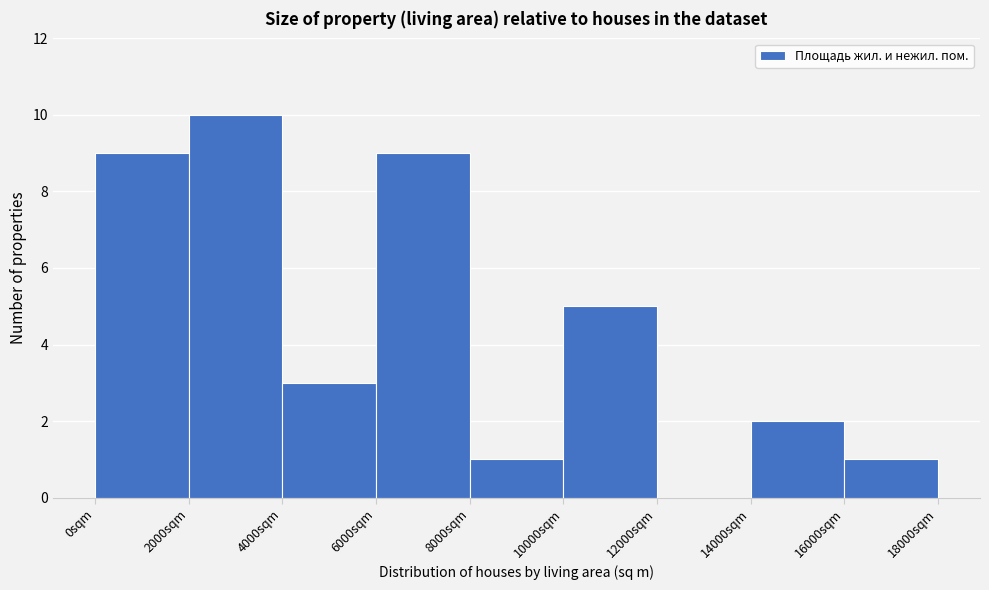

Reading left to right, list every bar in this chart as the range it spans on the x-axis followed by its height. The values are not printed on the chart, so give them approximately, as read against the axis.

0 to 2000: 9
2000 to 4000: 10
4000 to 6000: 3
6000 to 8000: 9
8000 to 10000: 1
10000 to 12000: 5
12000 to 14000: 0
14000 to 16000: 2
16000 to 18000: 1